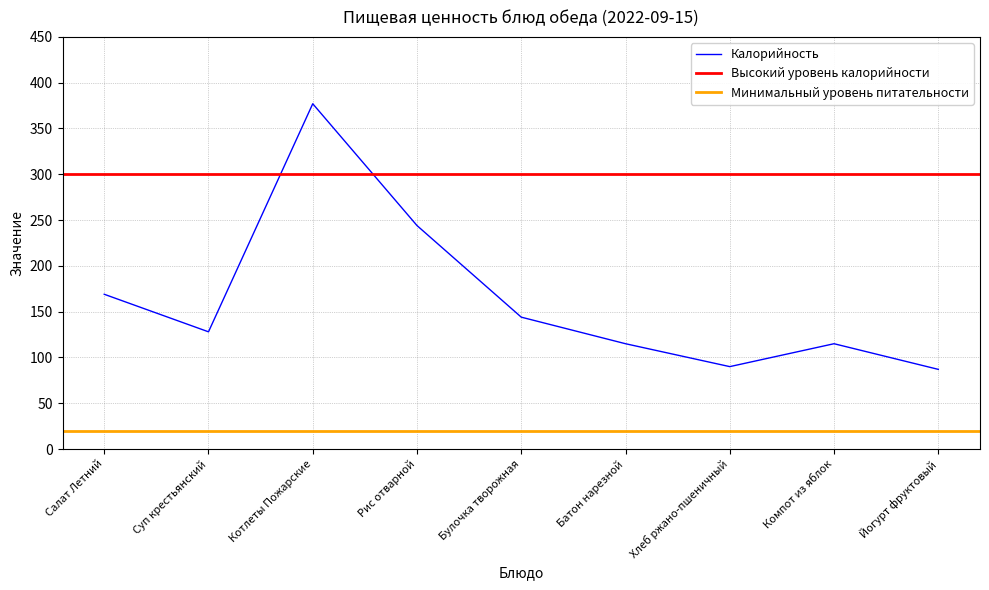

True or false: Калорийность and Белки cross at least once.

False